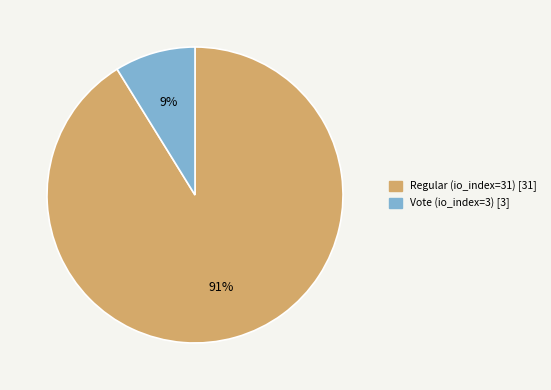

Rank the categories by value from lowest to highest.

Vote (io_index=3), Regular (io_index=31)